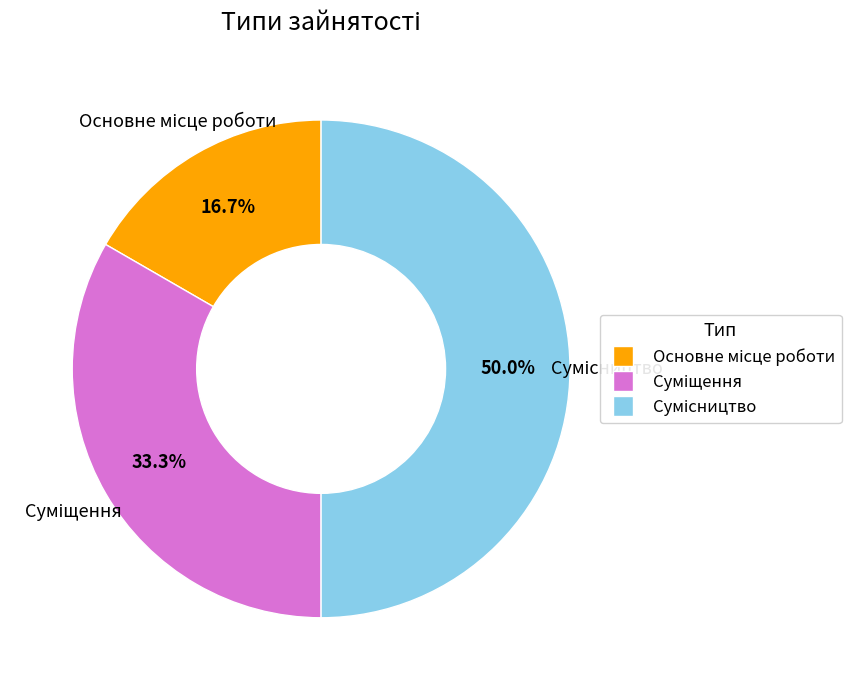

What is the largest slice in the pie chart?

Сумісництво